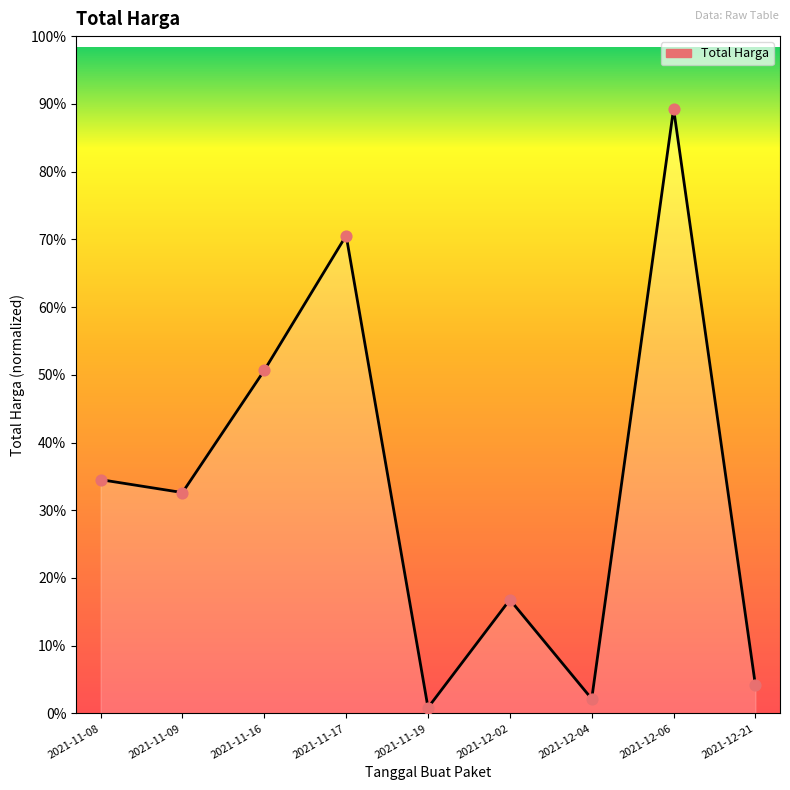

Approximately how many times larger is the value at 2021-12-06 compared to 2021-12-02?

5.3